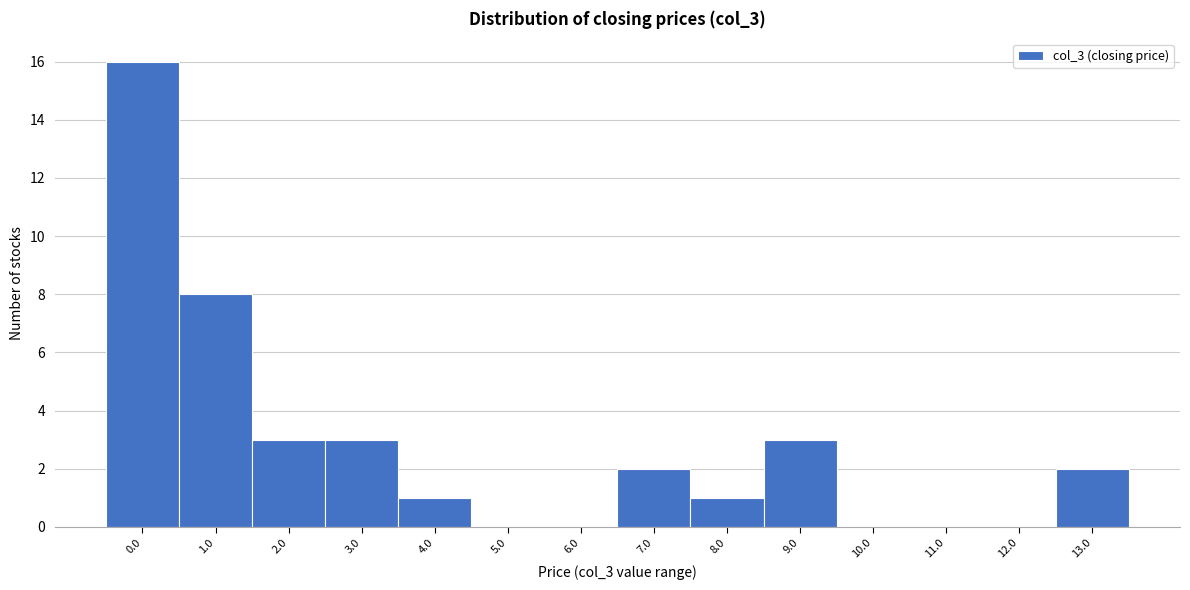

Reading right to left, list all the values displayed in this chart.

13.0=2	12.0=0	11.0=0	10.0=0	9.0=3	8.0=1	7.0=2	6.0=0	5.0=0	4.0=1	3.0=3	2.0=3	1.0=8	0.0=16